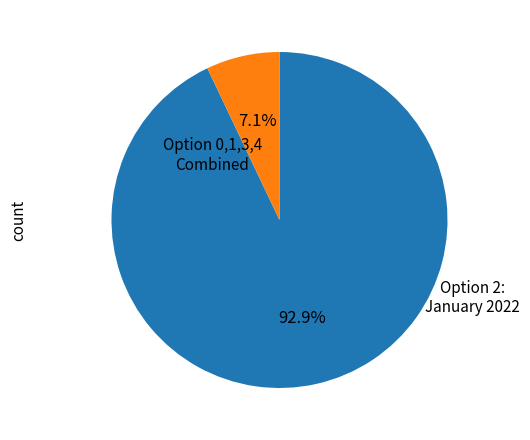

Is there any slice that represents more than half of the pie?

Yes